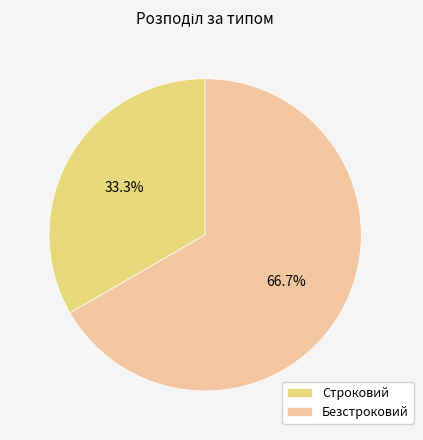

What is the smallest slice in the pie chart?

Строковий